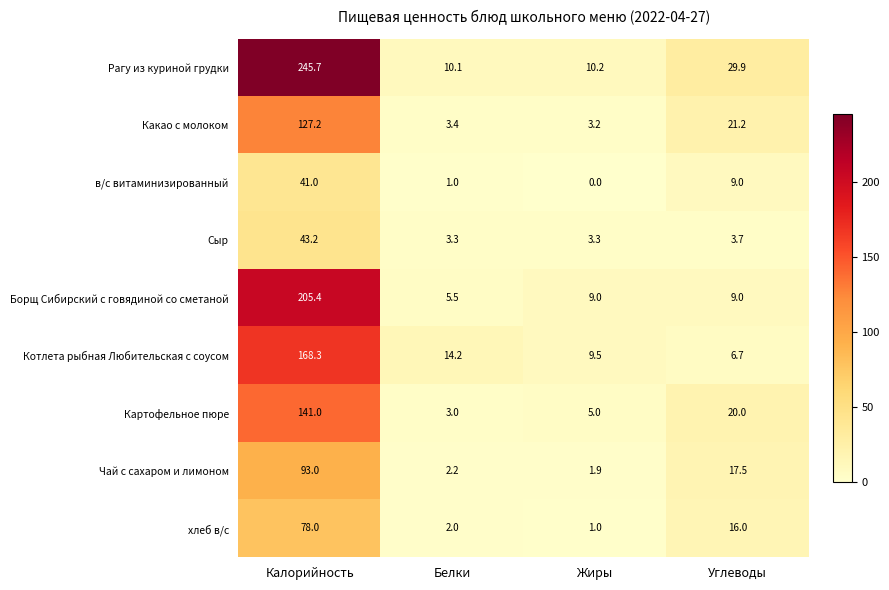

What is the difference between the second highest and minimum values in the Сыр series?

0.4